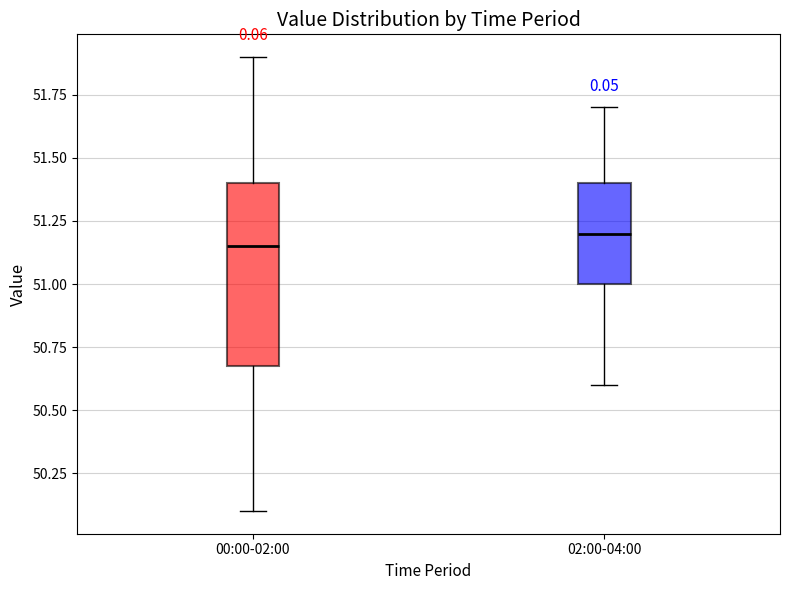

Where does the upper whisker of the box for 02:00-04:00 end on the y-axis? The values are not printed on the chart, so give them approximately, as read against the axis.

51.70